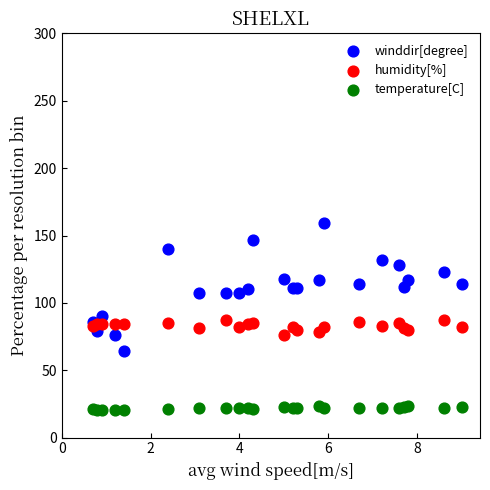

Which series reaches the maximum Y coordinate?

winddir[degree]